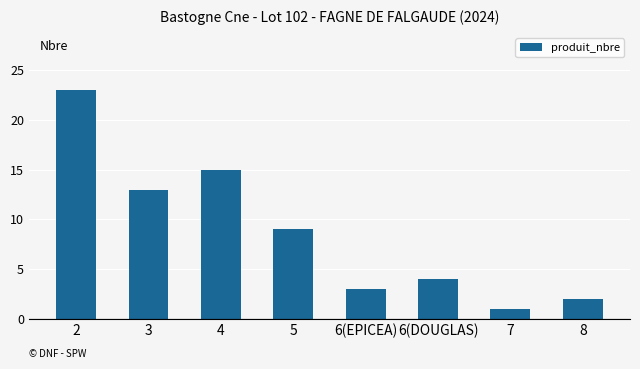

At which label is the value closest to 12?

3